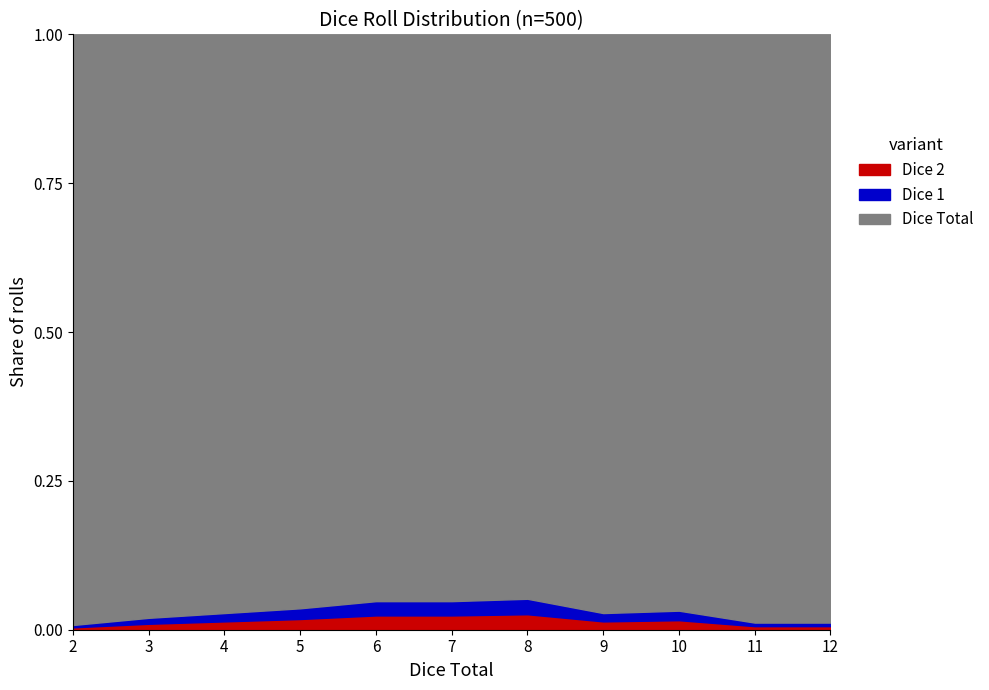

True or false: Dice Total and Dice 2 intersect in this chart.

False